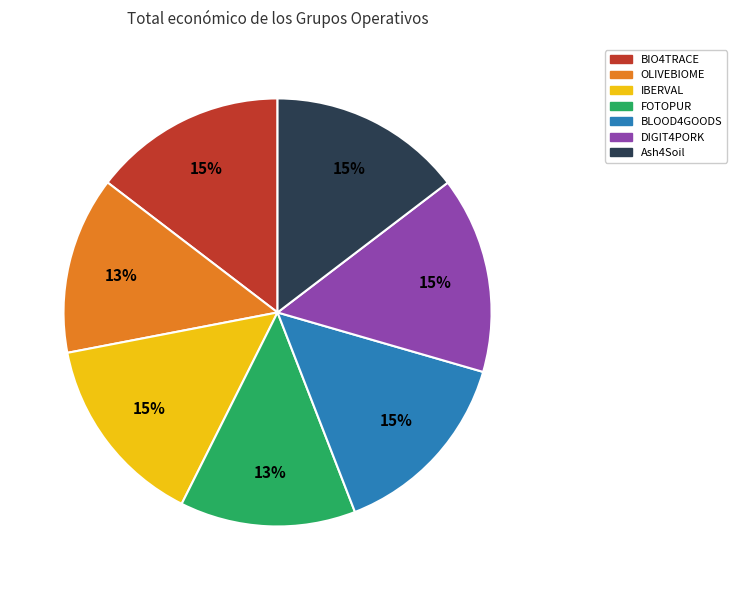

Is the sum of IBERVAL and OLIVEBIOME greater than half?

No